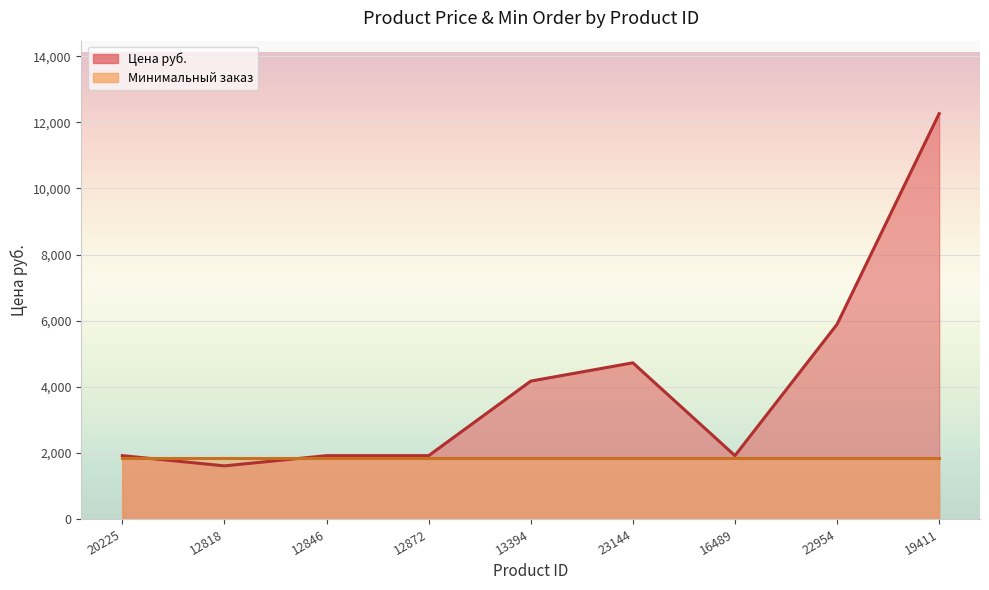

What is the maximum value shown in the chart?

12265.0